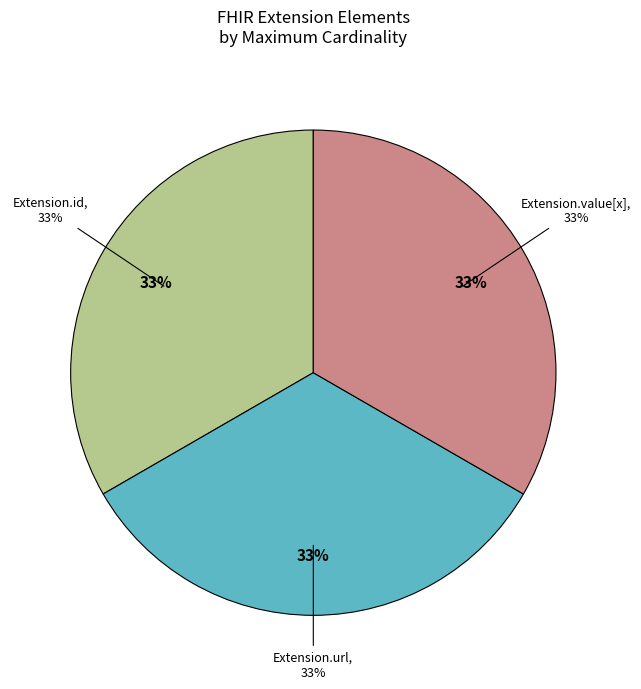

How much of the chart is everything except Extension?

100.0%